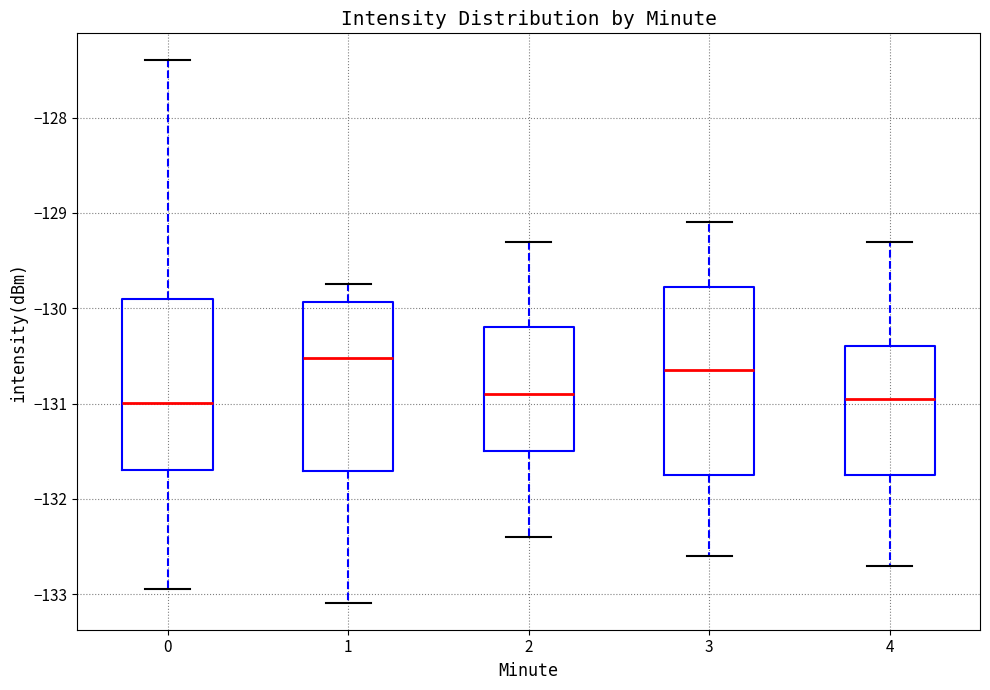

Which box is the tallest, from its lower edge to its upper edge?

3